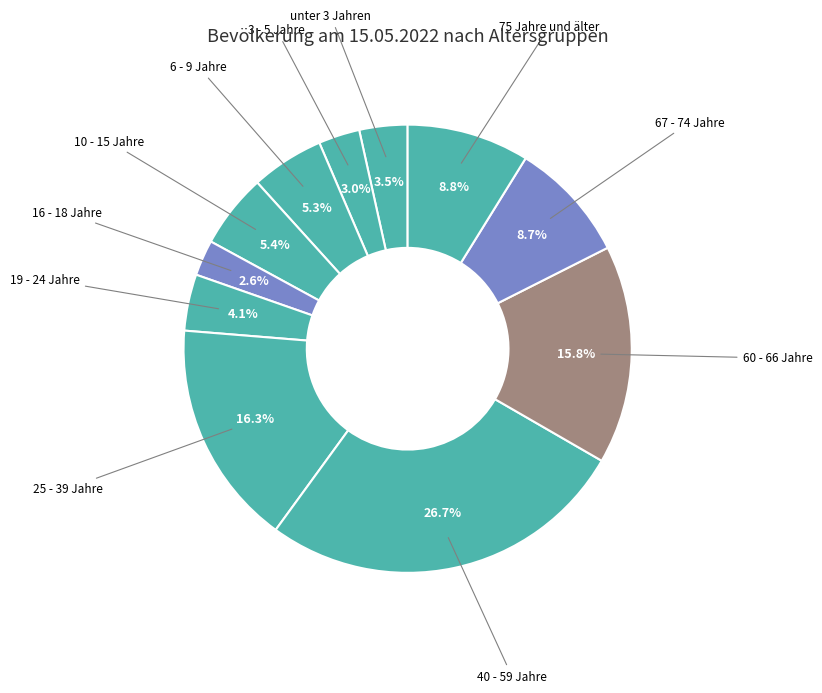

True or false: 40 - 59 Jahre accounts for 27% of the total.

True